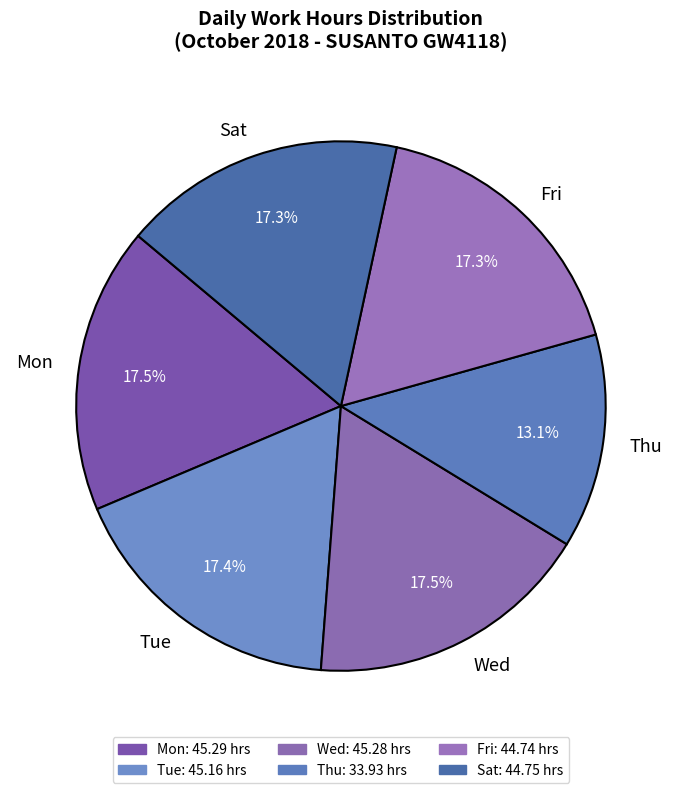

Is there any slice that represents more than half of the pie?

No